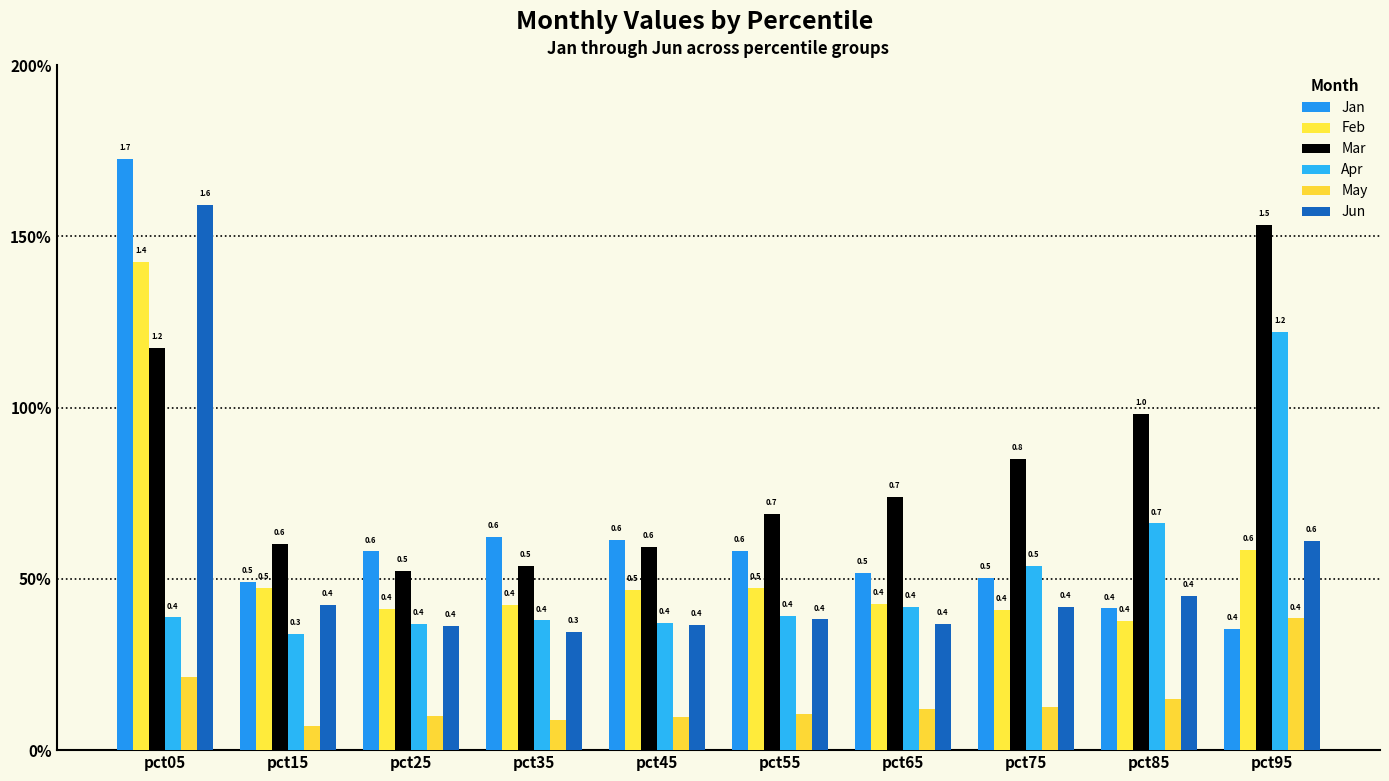

Is it true that Apr equals 0.2 at pct55?

False